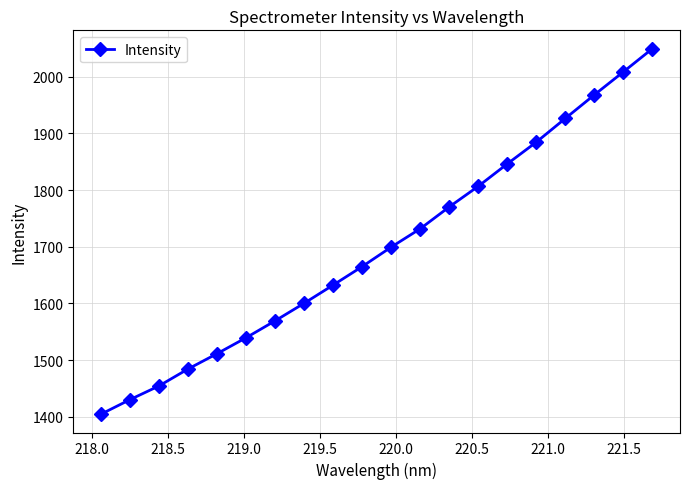

What is the average value?

1699.2